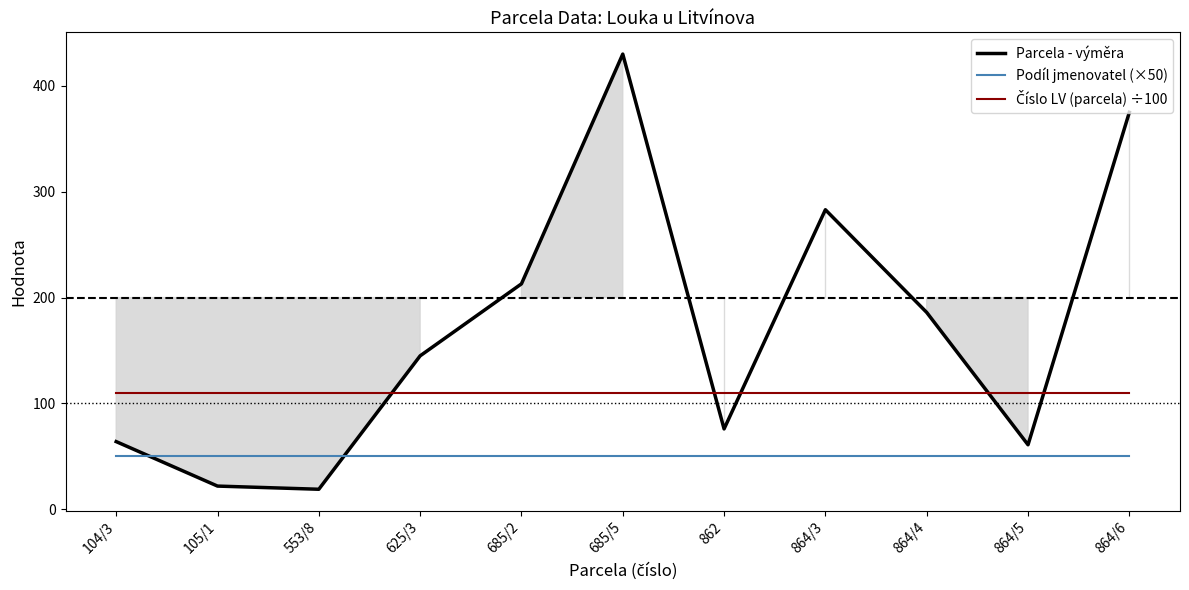

What is the value of the Podíl jmenovatel (×50) point at the 5th from the left?

50